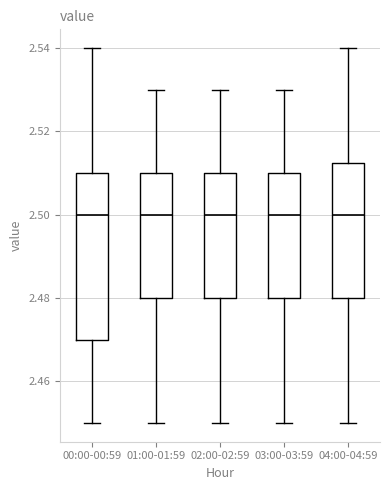

Where does the lower whisker of the box for 03:00-03:59 end on the y-axis? The values are not printed on the chart, so give them approximately, as read against the axis.

2.450